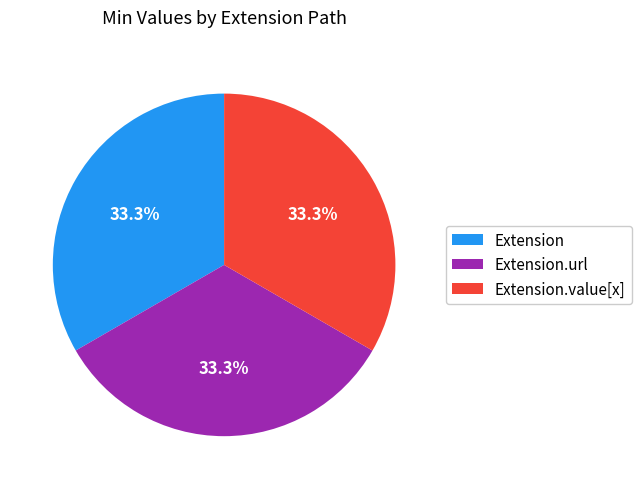

Approximately how many times larger is the value at Extension.value[x] compared to Extension?

1.0